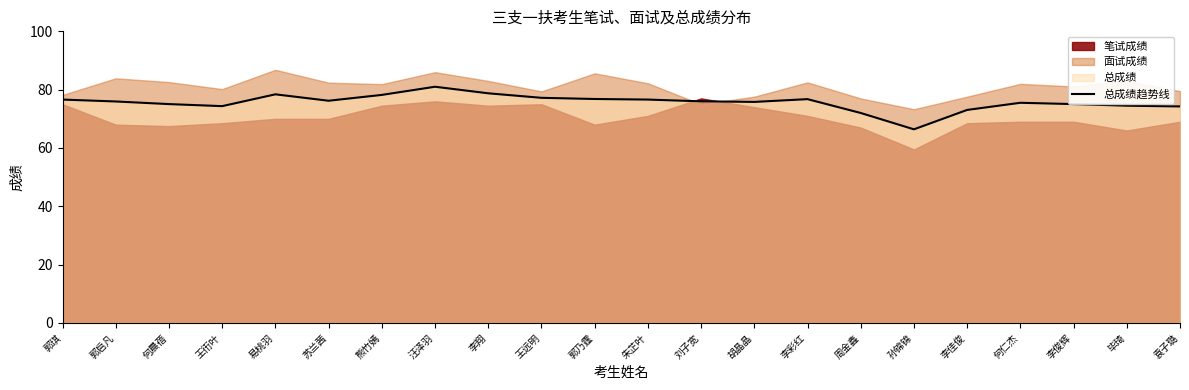

How many data points are above 76?

10